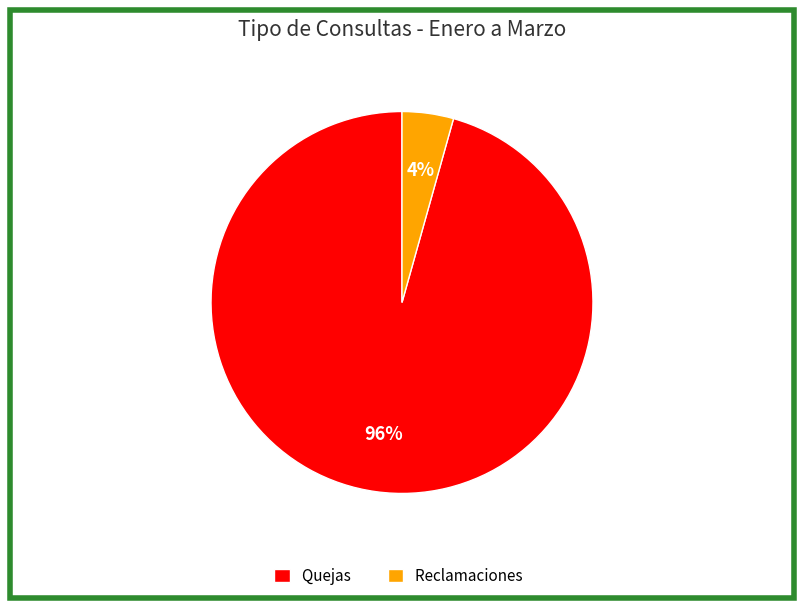

To the nearest percent, what percentage of the pie is Reclamaciones?

4%